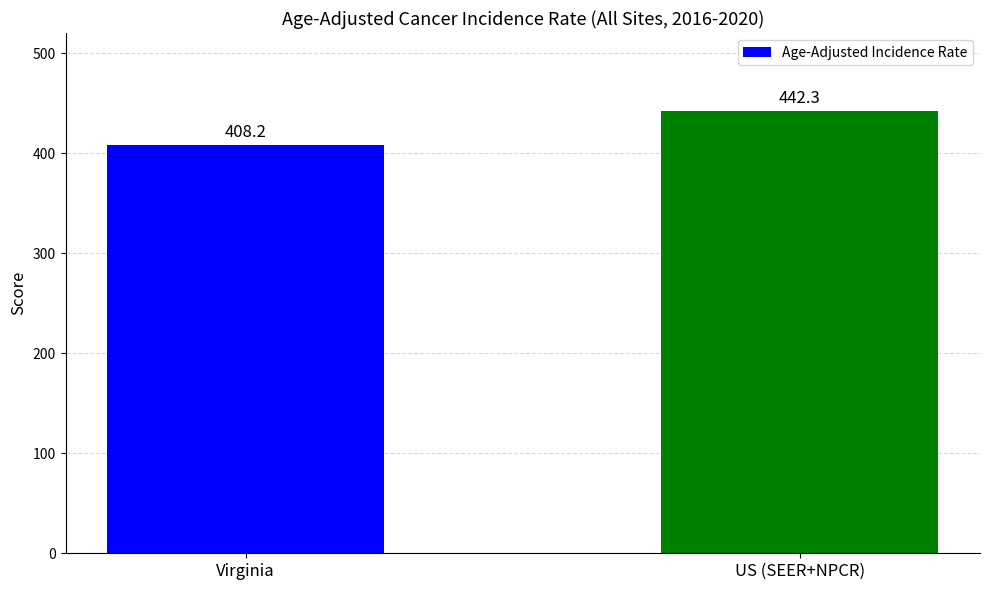

True or false: the data shows 652.7 at US (SEER+NPCR).

False